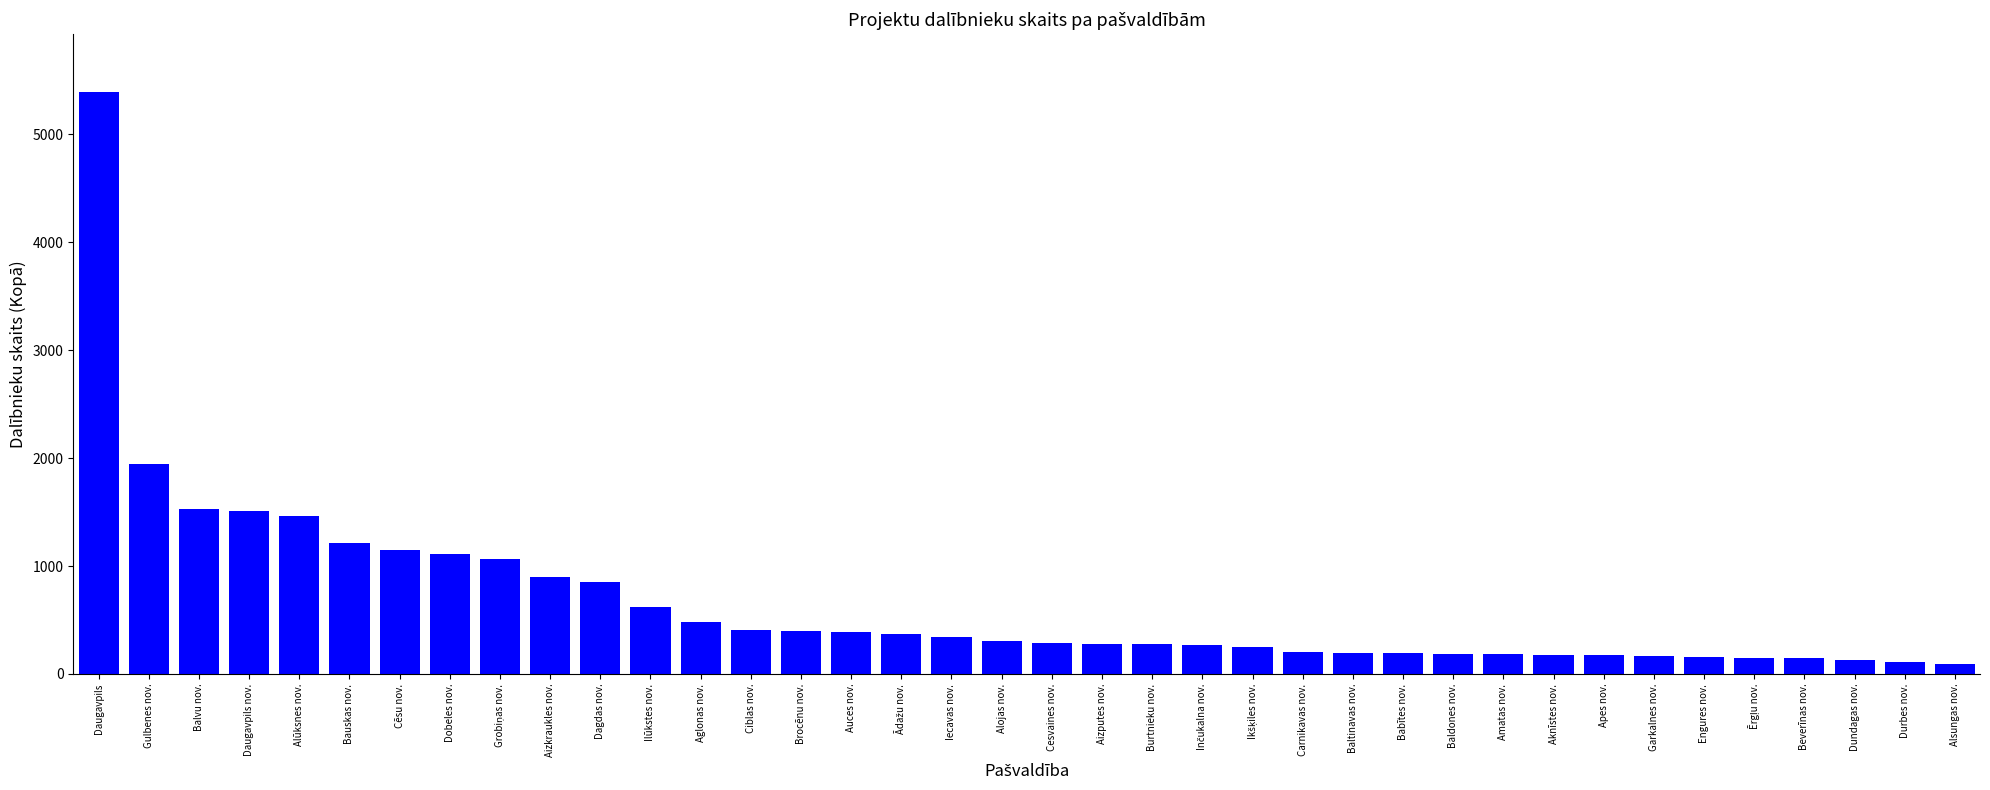

Which has a higher value, Cēsu nov. or Alojas nov.?

Cēsu nov.